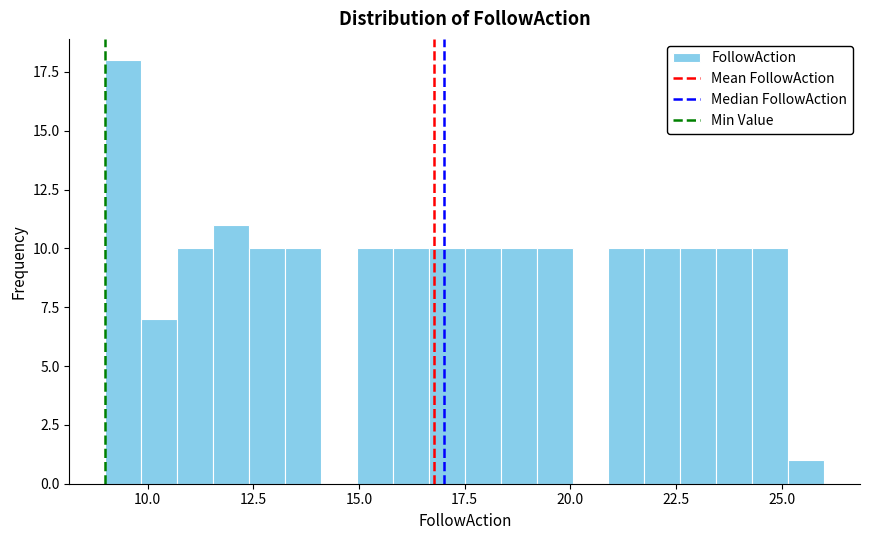

Read against the x-axis, roughly where is the centre of the tallest bar?

9.5